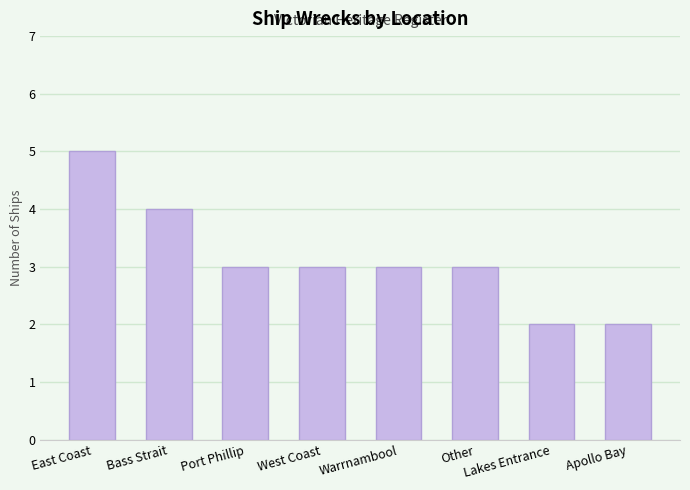

What value does the data have at Other?

3